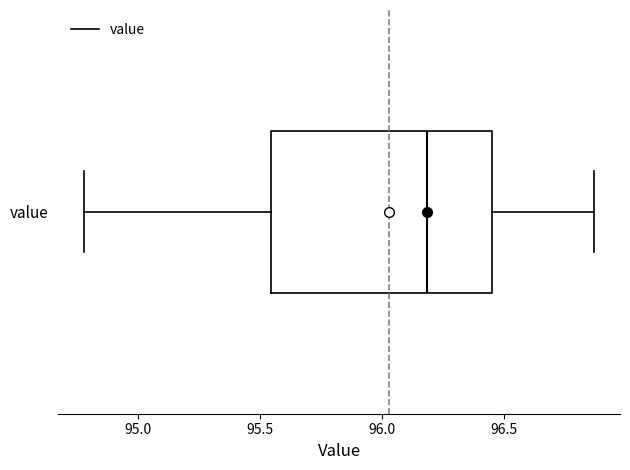

Read this box plot against the x-axis: the position of the median line, the range covered by the box, and the ends of both whiskers. The values are not printed on the chart, so give them approximately, as read against the axis.

median 96.20, box 95.55 to 96.45, whiskers 94.80 to 96.85